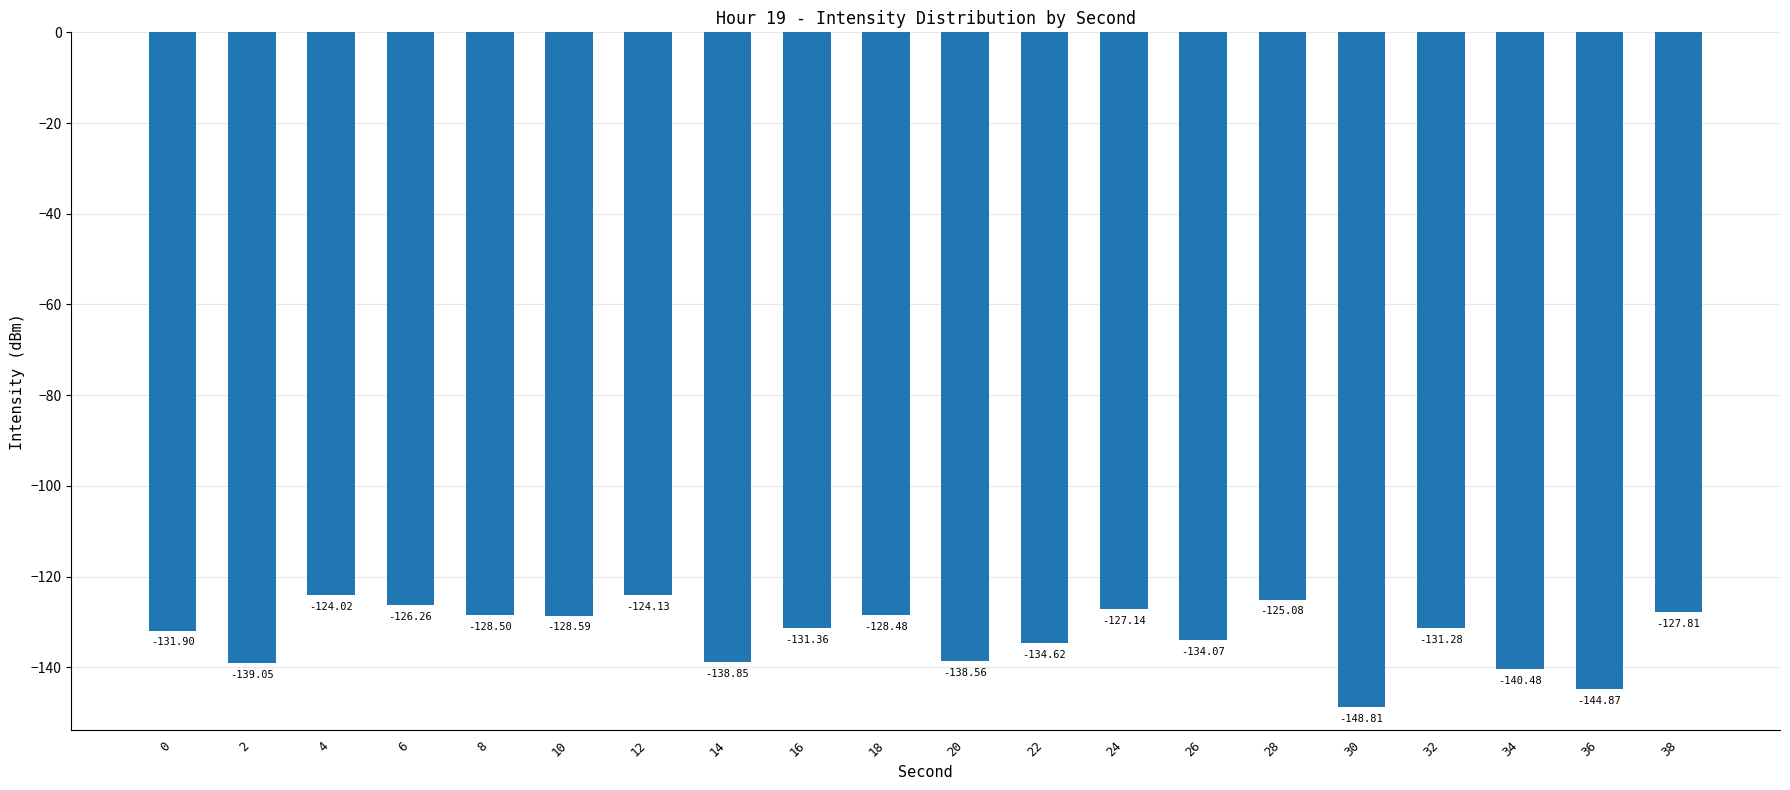

What is the change in value from 10 to 18?

+0.1